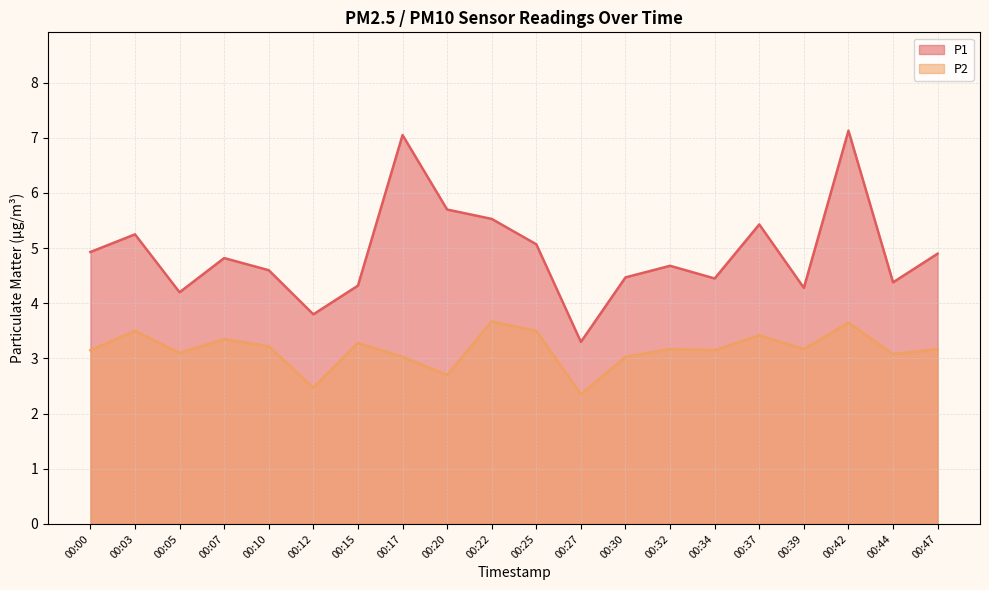

What is the difference between the highest and lowest values at 00:30?

1.4